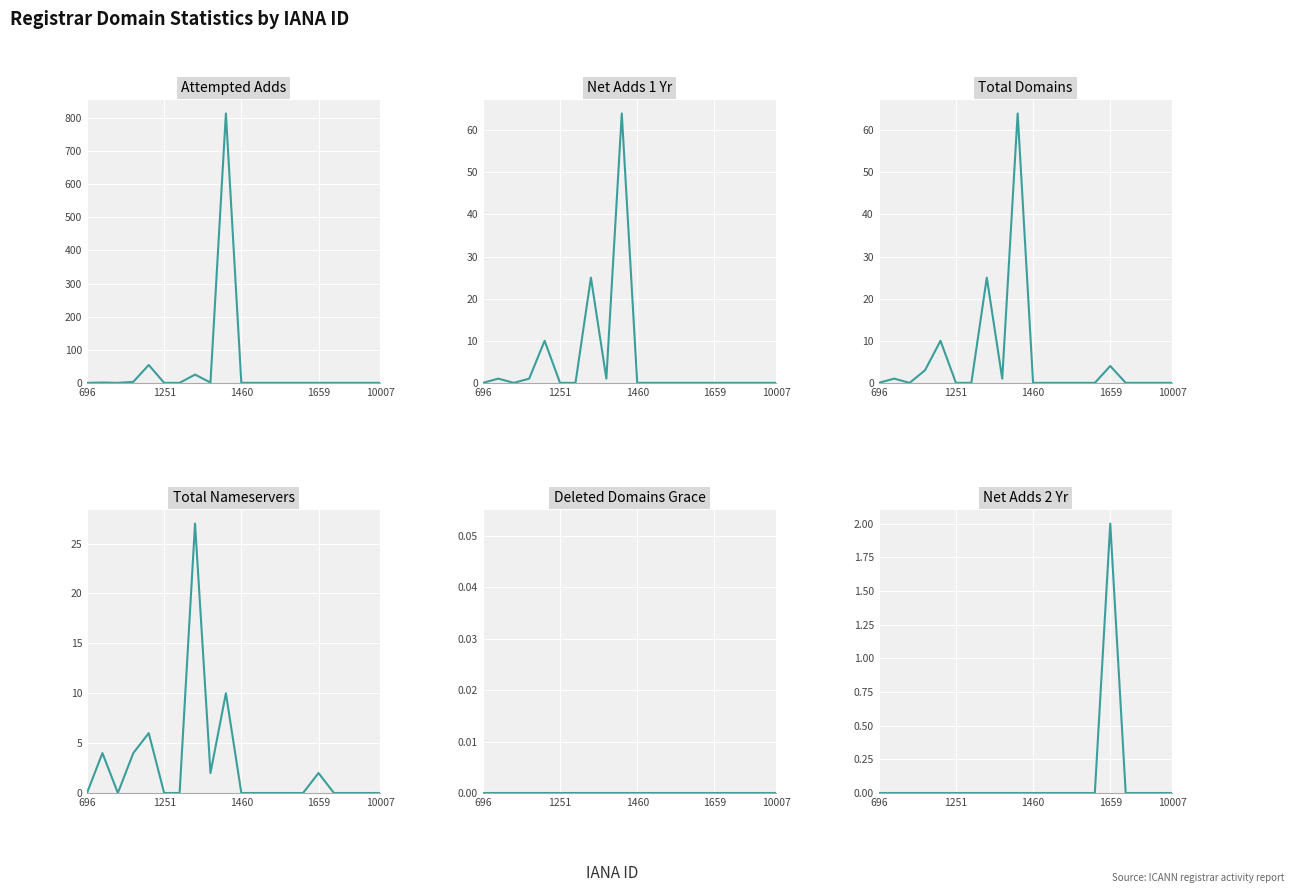

True or false: total-domains and net-adds-2-yr cross at least once.

False